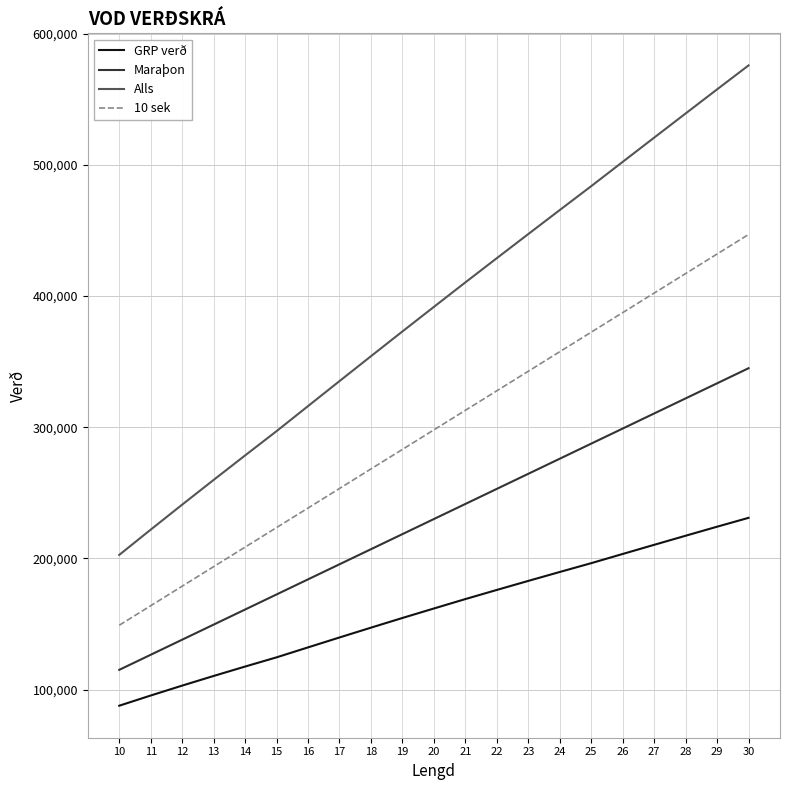

The value of Alls at 24 is 465630. True or false?

True